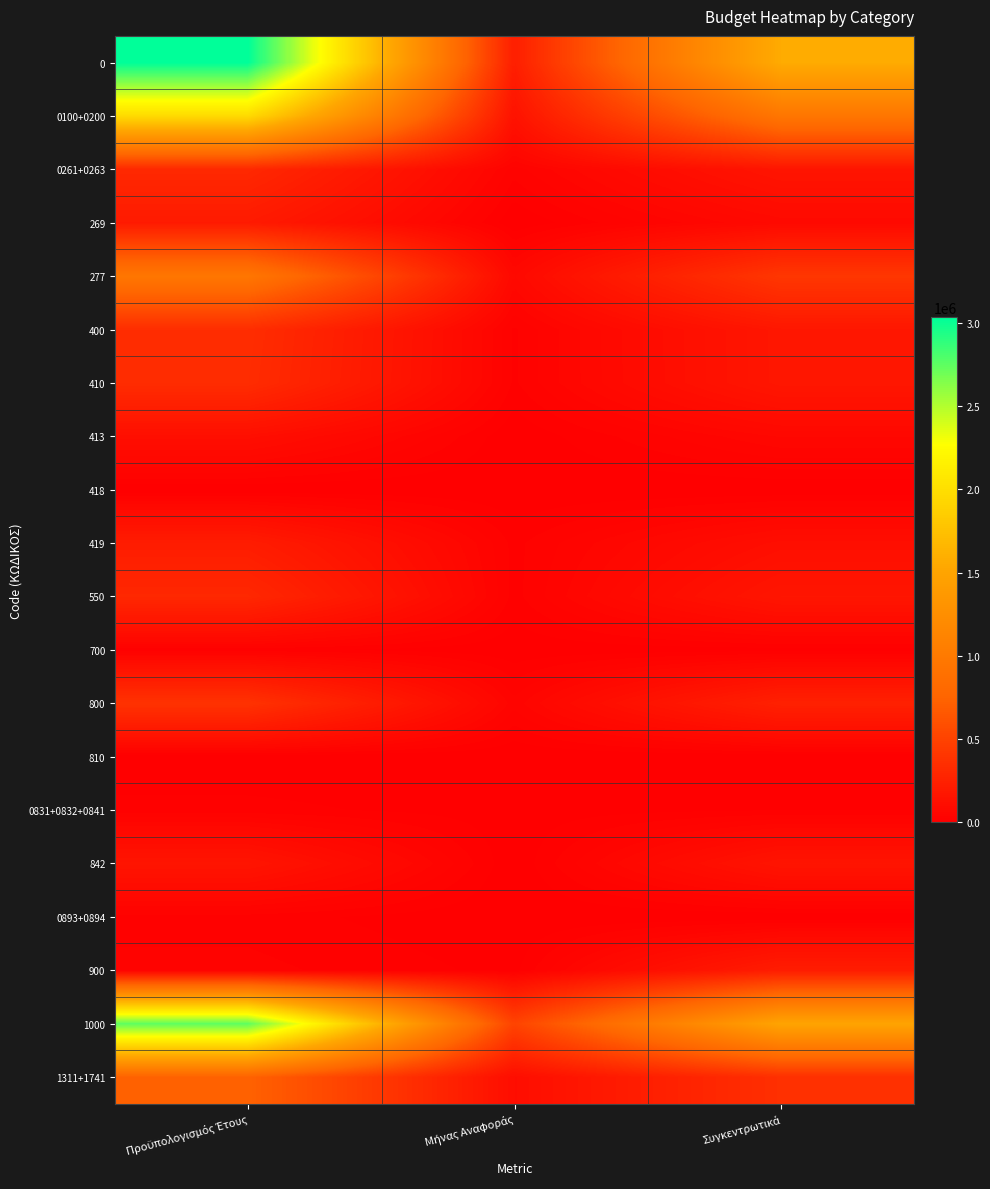

What is the total value across all series at Προϋπολογισμός Έτους?

11866058.7